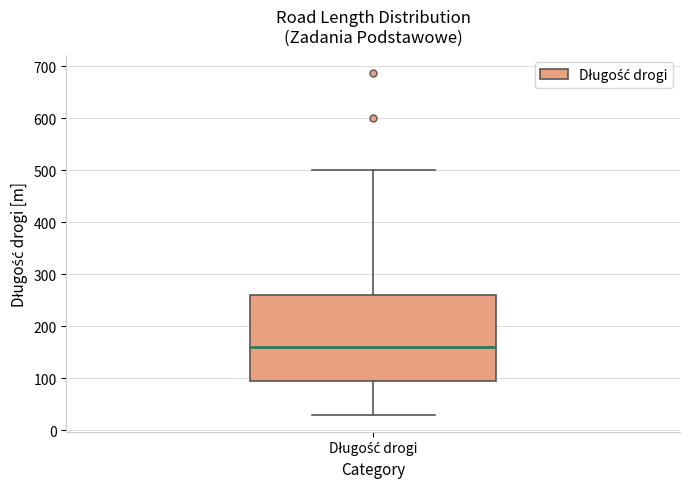

Where is the lower edge of the box for Długość drogi on the y-axis? The values are not printed on the chart, so give them approximately, as read against the axis.

100